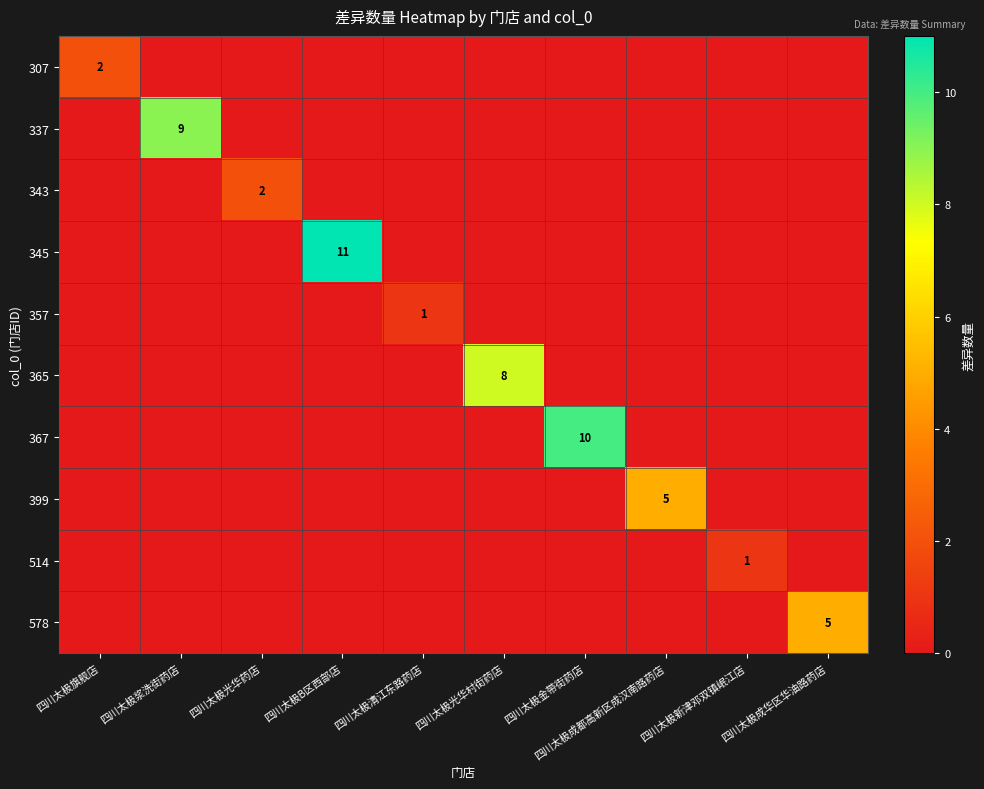

List the series in order of their peak value, lowest first.

357, 514, 307, 343, 399, 578, 365, 337, 367, 345